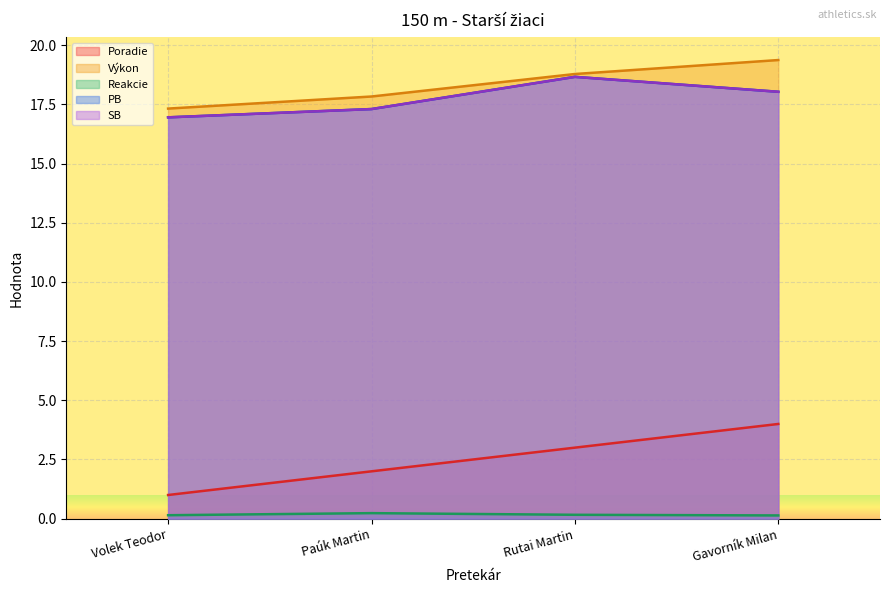

What is the spread (max minus min) of values at Paúk Martin?

17.6